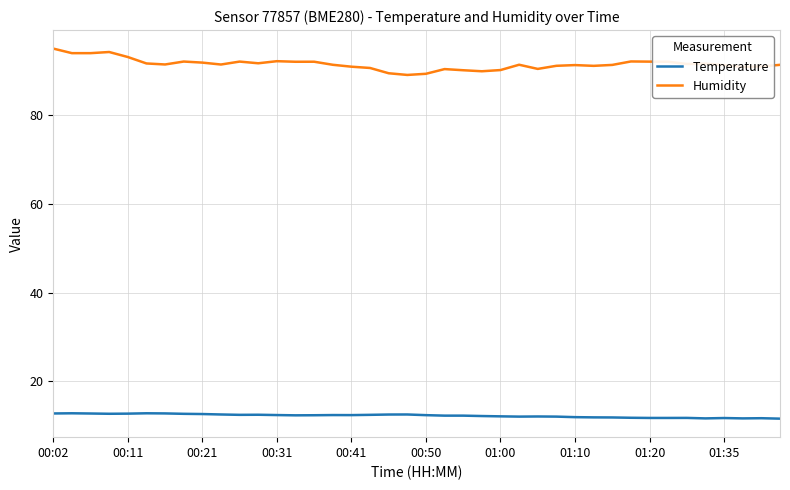

Which series has the widest spread of values?

Humidity